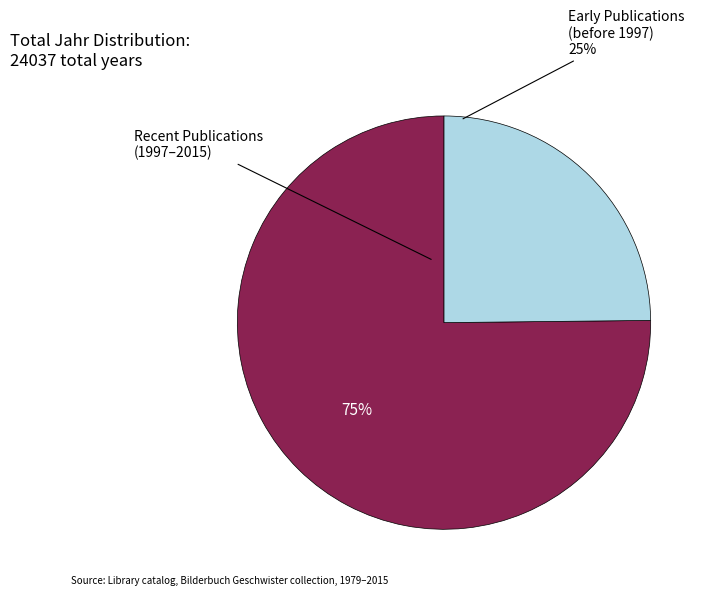

Count the number of slices in the pie.

2